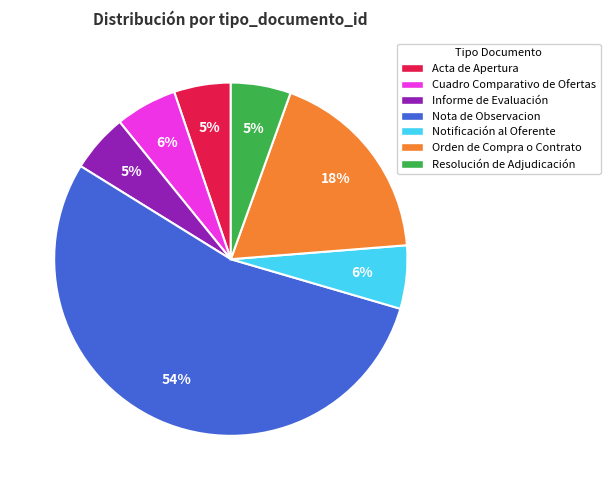

Is the sum of Acta de Apertura and Nota de Observacion greater than half?

Yes